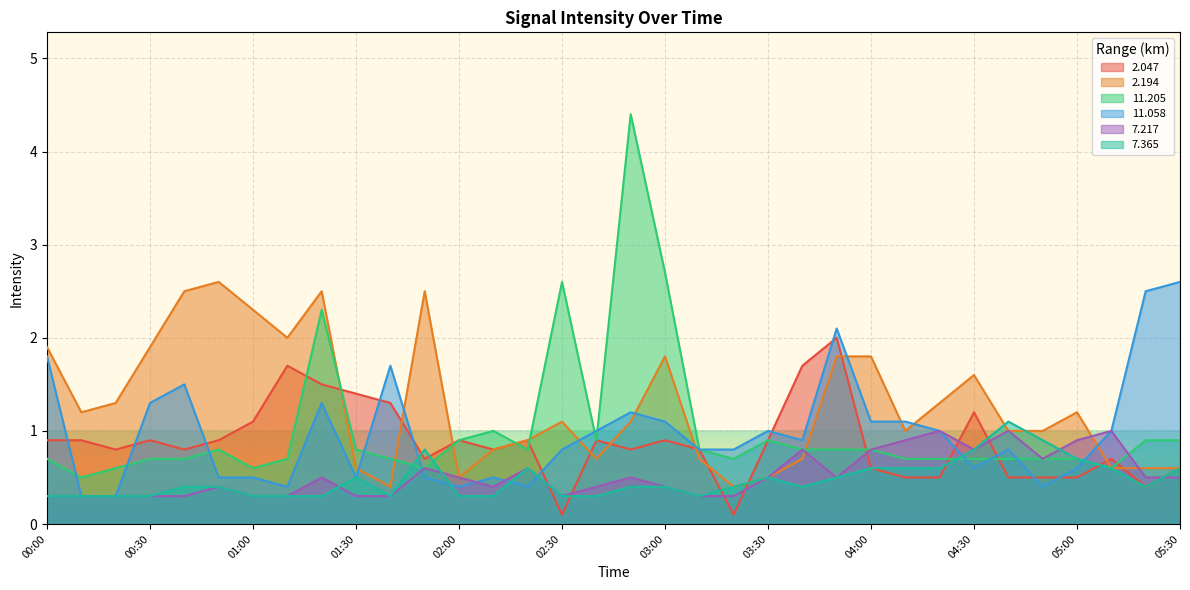

List the labels in order of 11.205 value, largest first.

02:50, 03:00, 02:30, 01:20, 02:10, 02:00, 02:40, 03:30, 05:20, 05:30, 00:50, 01:30, 02:20, 03:10, 03:40, 03:50, 04:00, 00:00, 00:30, 00:40, 01:10, 01:40, 03:20, 04:10, 04:20, 04:30, 04:40, 04:50, 05:00, 00:20, 01:00, 01:50, 05:10, 00:10